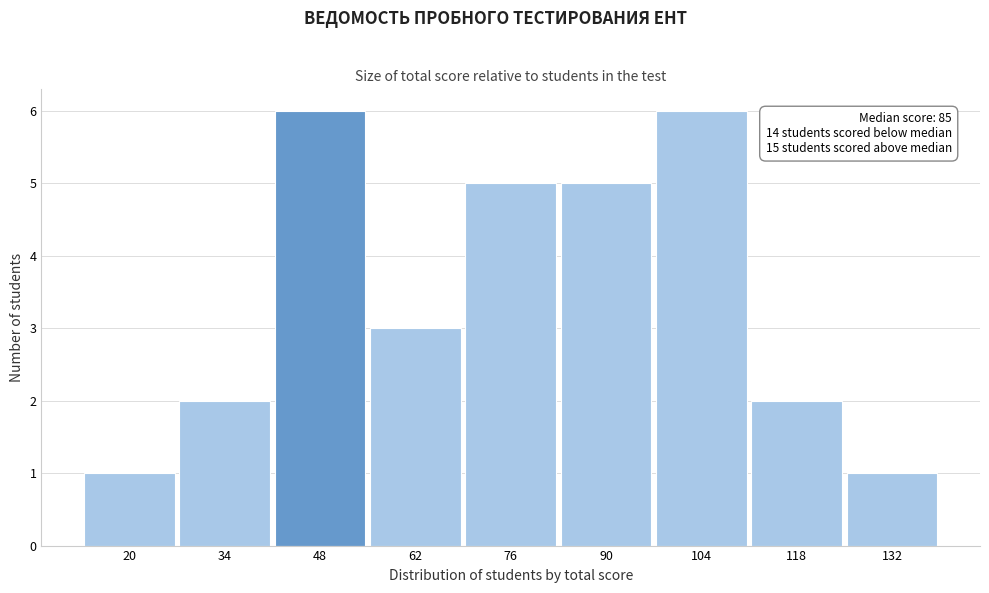

Reading left to right, transcribe all the data shown in this chart.

20=1	34=2	48=6	62=3	76=5	90=5	104=6	118=2	132=1